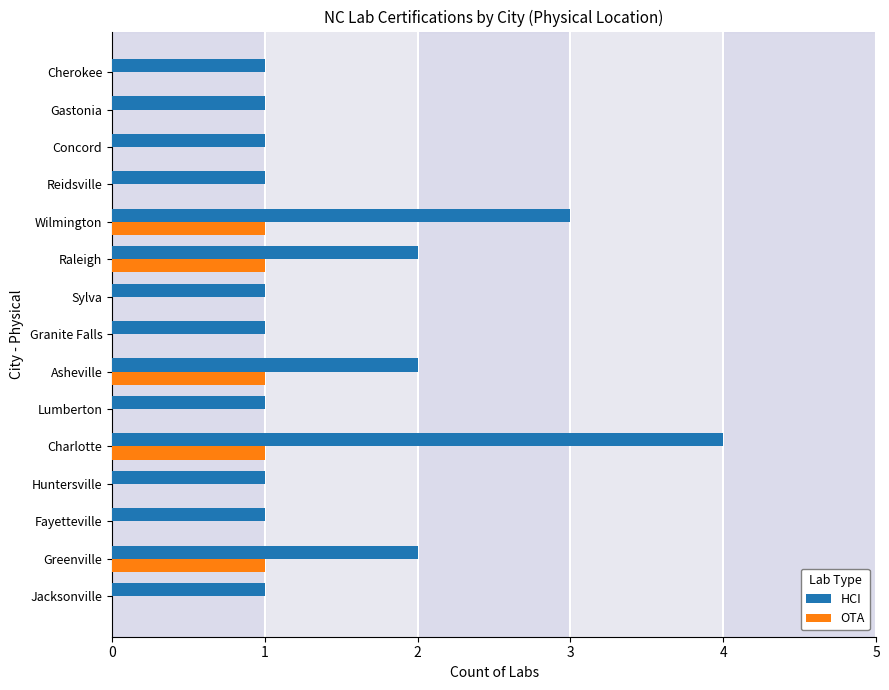

True or false: HCI has a value of 1 at Jacksonville.

True